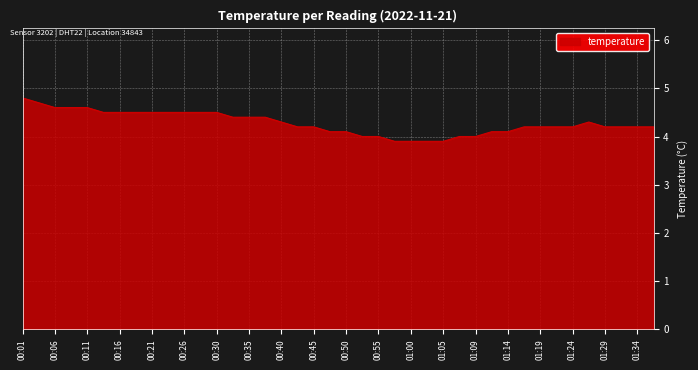

What is the minimum value shown in the chart?

3.9